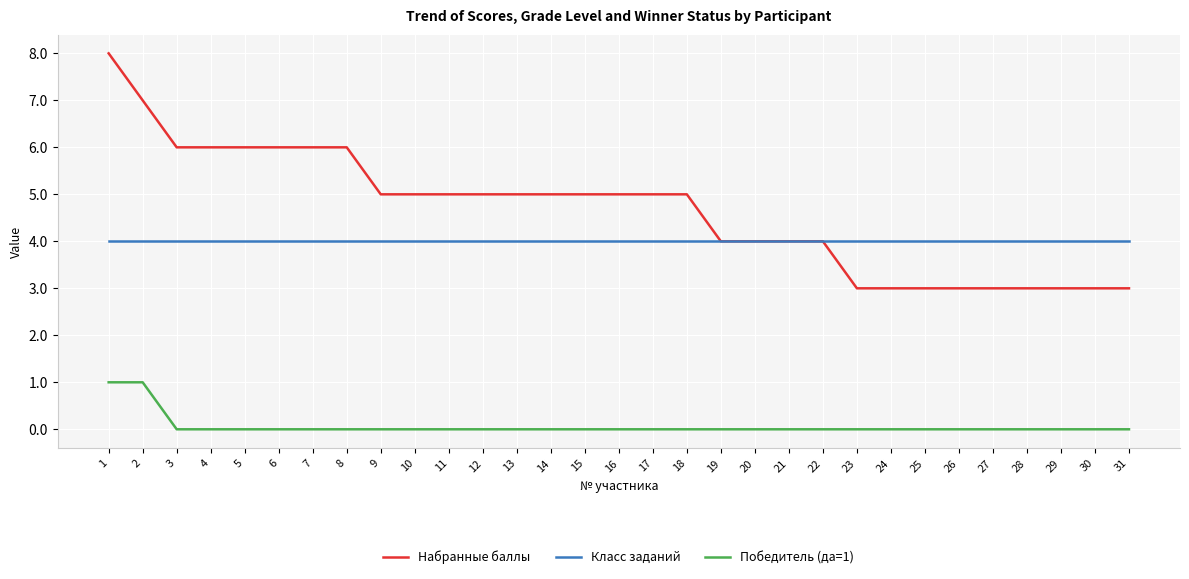

Rank the series by their maximum value, from lowest to highest.

Победитель (да=1), Класс заданий, Набранные баллы